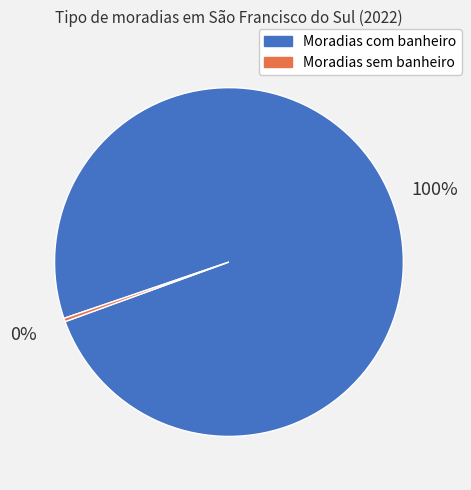

How many slices are in this pie chart?

2